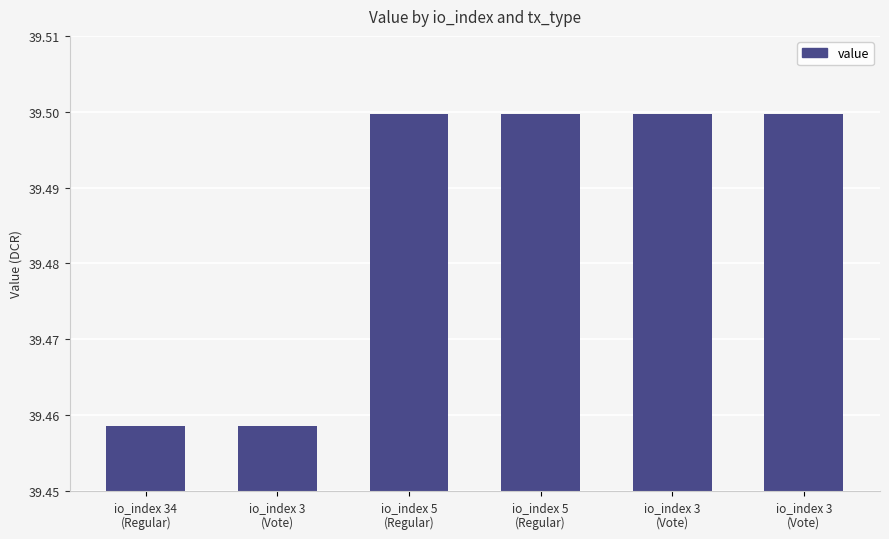

True or false: the data shows 39.5 at io_index 3
(Vote).

True